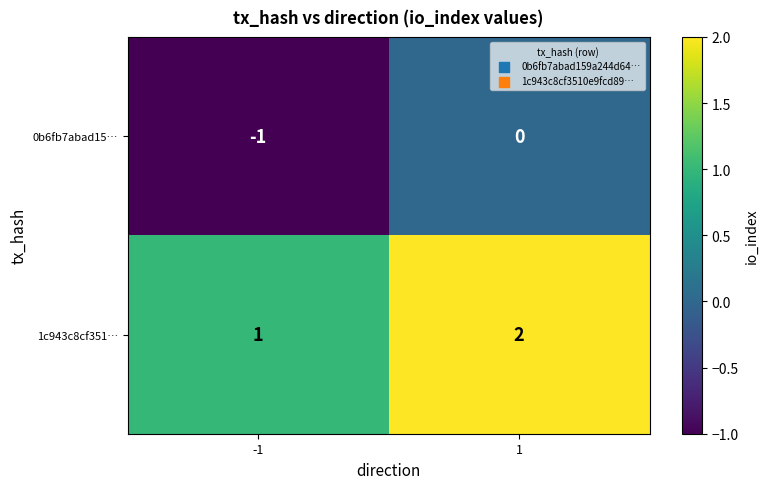

What is the difference between the highest and lowest values at -1?

2